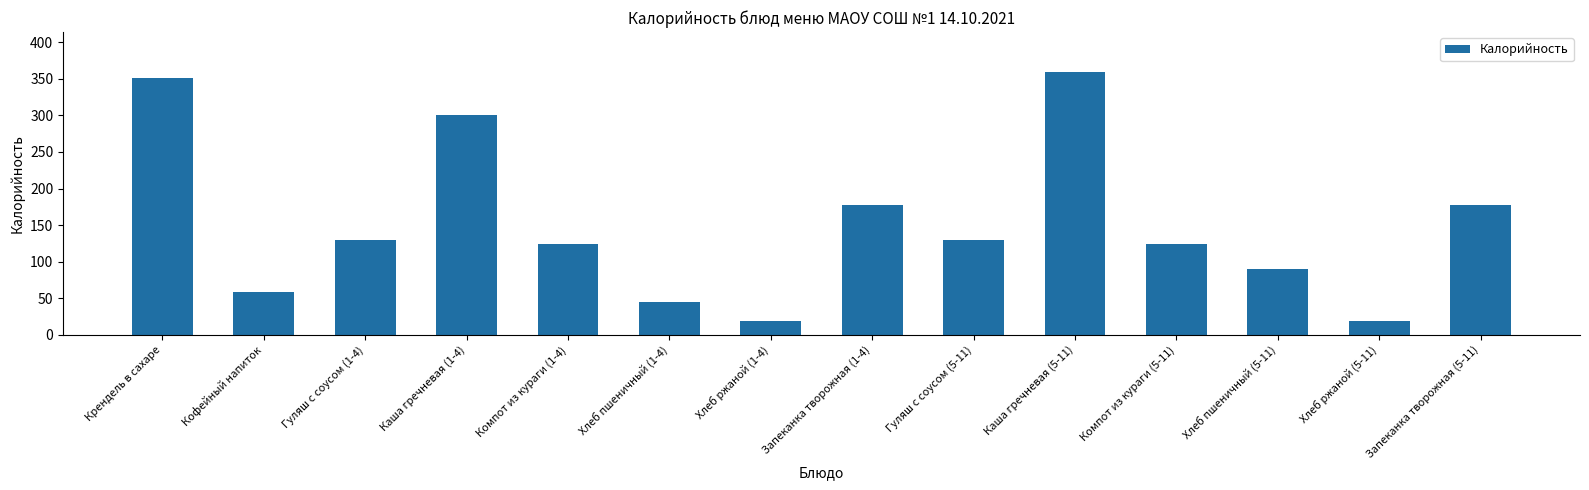

Count the number of categories in the chart.

14